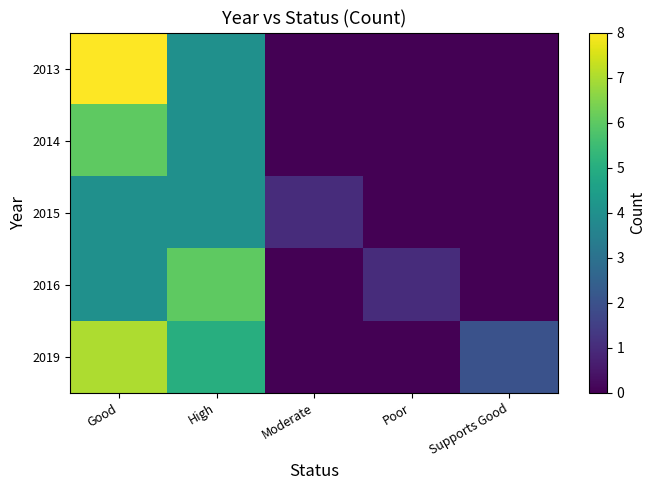

Rank the series by their maximum value, from highest to lowest.

2013, 2019, 2014, 2016, 2015